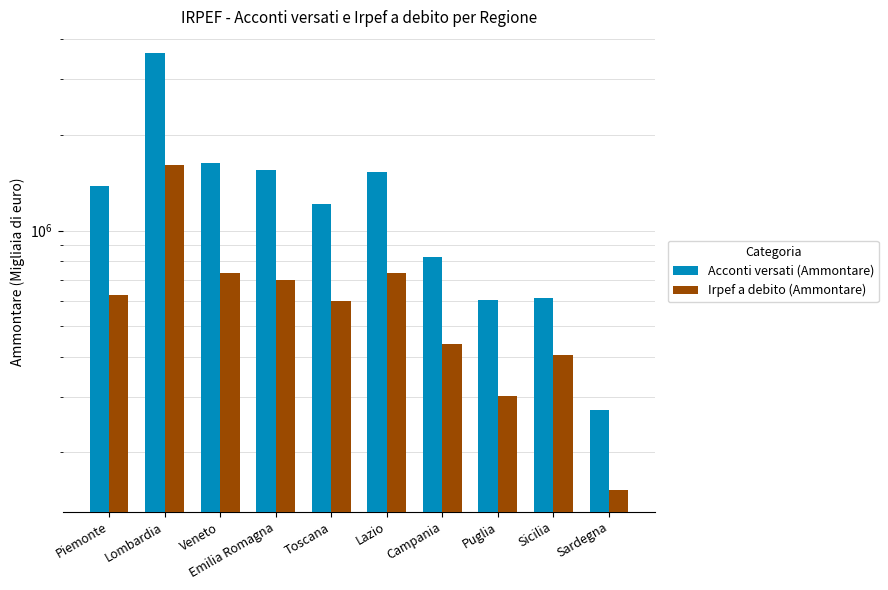

What position from the right is Puglia?

3